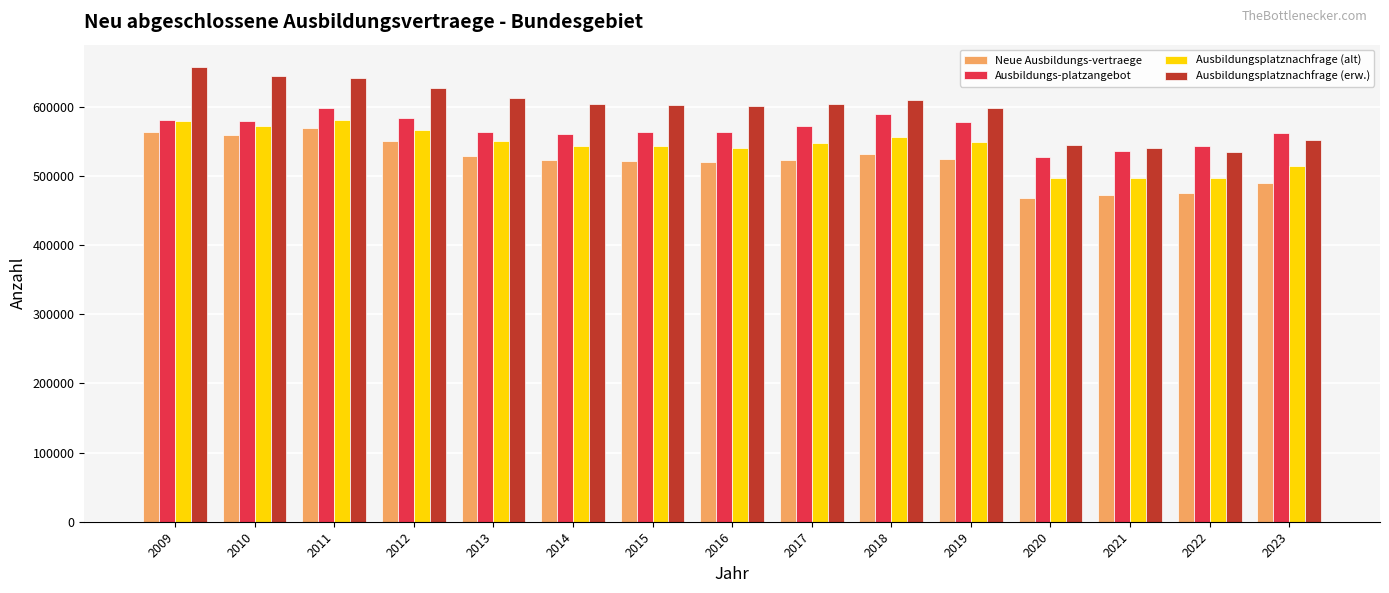

The value of Ausbildungs-platzangebot at 2015 is 970528. True or false?

False